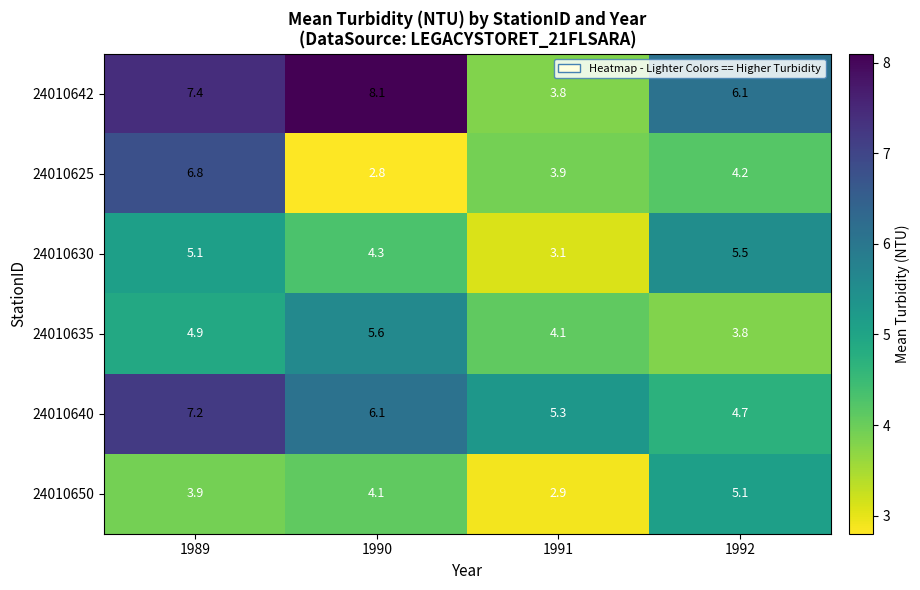

What is the difference between the maximum and second lowest values in the 24010625 series?

2.9